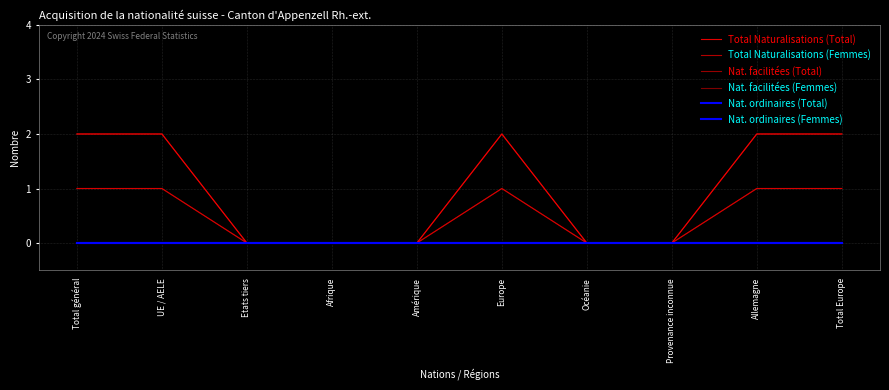

Does the chart display data point markers on the line(s)?

No